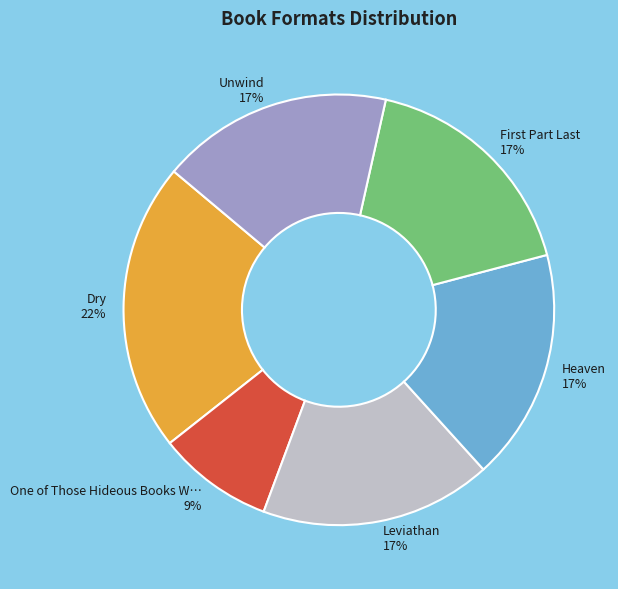

Is there a majority slice in this chart?

No